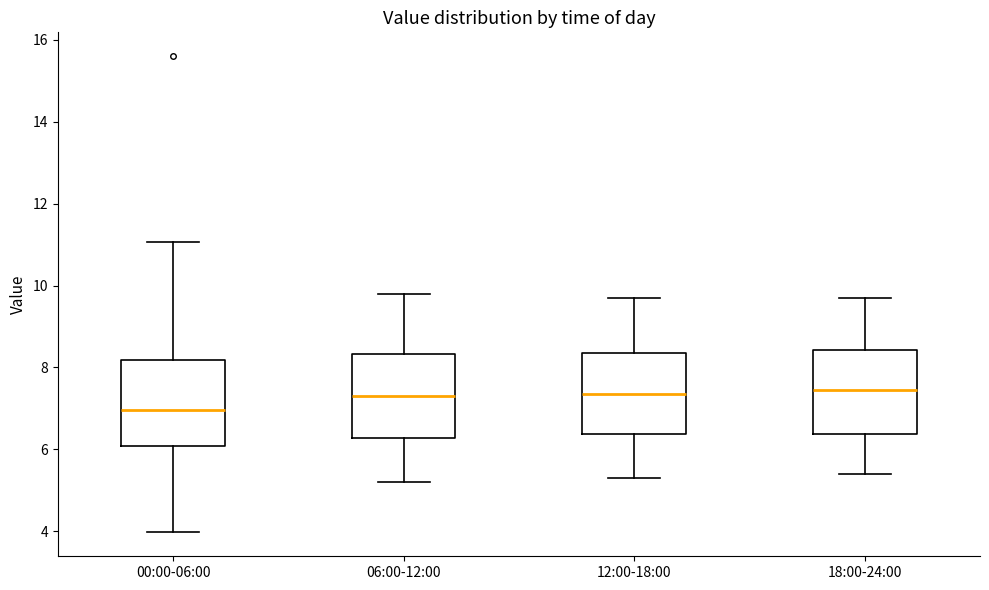

Reading left to right, read every box against the y-axis: the position of its median line, the range the box covers, and the ends of its whiskers. The values are not printed on the chart, so give them approximately, as read against the axis.

00:00-06:00: median 7.0, box 6.0 to 8.2, whiskers 4.0 to 11.0
06:00-12:00: median 7.4, box 6.2 to 8.4, whiskers 5.2 to 9.8
12:00-18:00: median 7.4, box 6.4 to 8.4, whiskers 5.4 to 9.8
18:00-24:00: median 7.4, box 6.4 to 8.4, whiskers 5.4 to 9.8